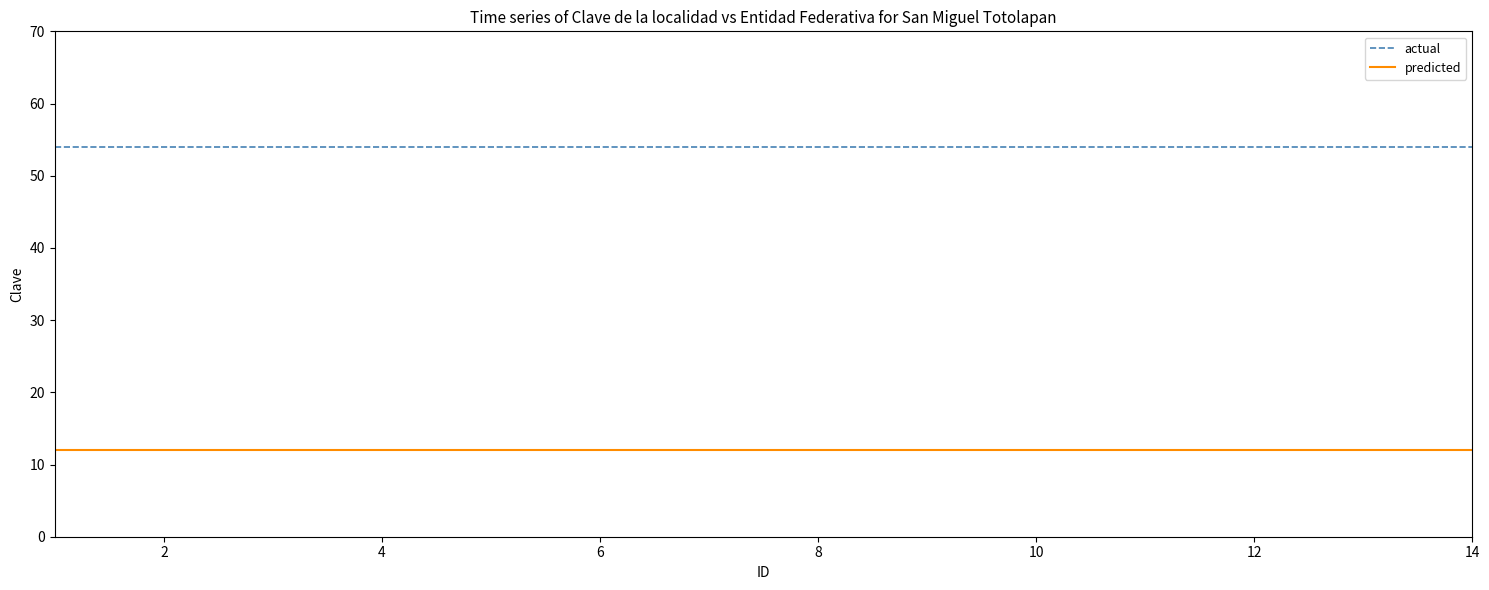

True or false: predicted and actual intersect in this chart.

False